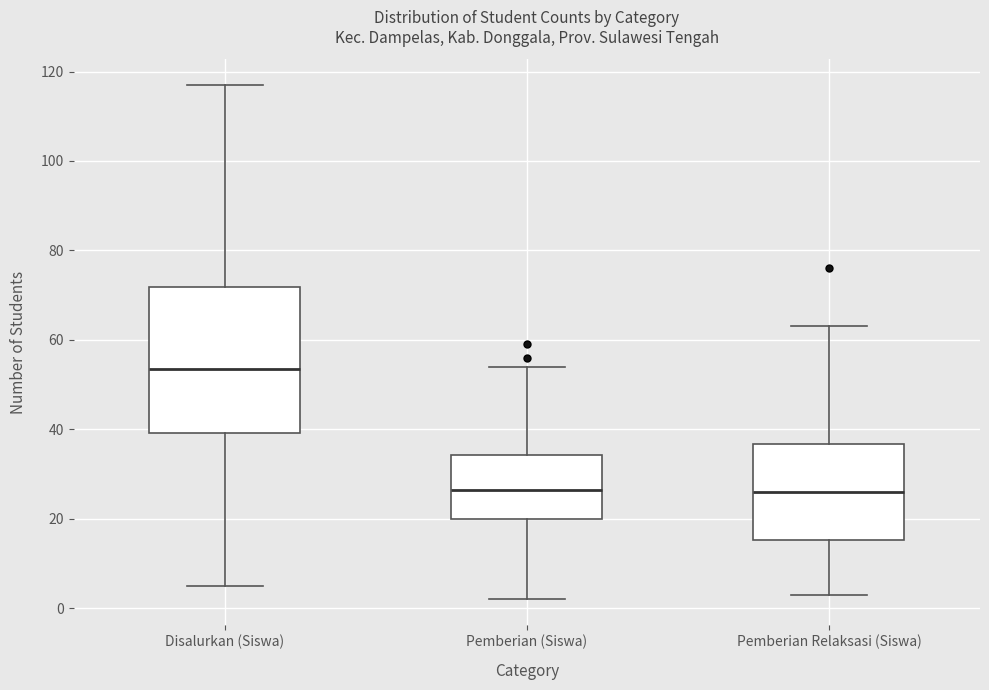

Reading left to right, transcribe this box plot: for each box, give where its median line is, the range the box spans, and where its two whiskers end, as read against the y-axis. The values are not printed on the chart, so give them approximately, as read against the axis.

Disalurkan (Siswa): median 54, box 40 to 72, whiskers 6 to 118
Pemberian (Siswa): median 26, box 20 to 34, whiskers 2 to 54
Pemberian Relaksasi (Siswa): median 26, box 16 to 36, whiskers 4 to 64